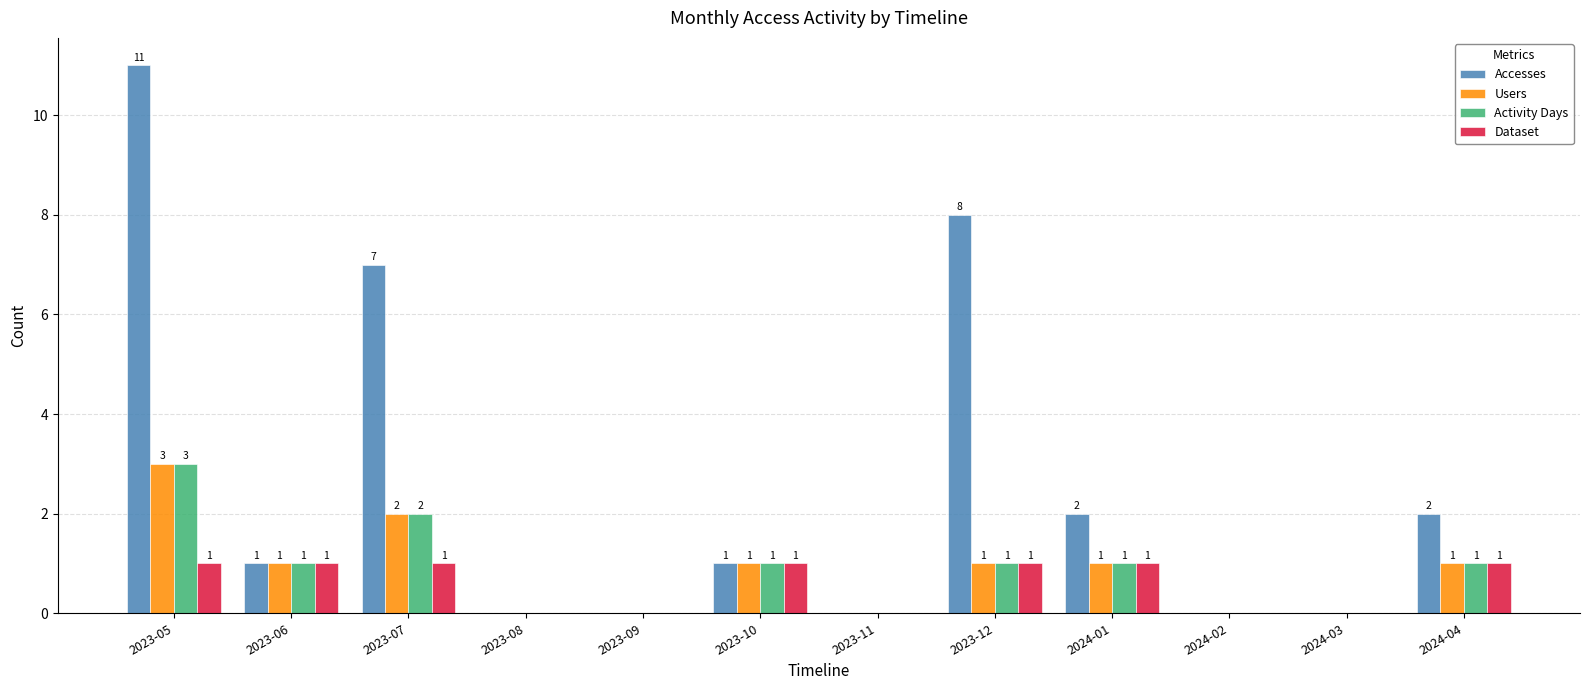

Reading left to right, transcribe all the data shown in this chart.

Accesses: 11	1	7	0	0	1	0	8	2	0	0	2
Users: 3	1	2	0	0	1	0	1	1	0	0	1
Activity Days: 3	1	2	0	0	1	0	1	1	0	0	1
Dataset: 1	1	1	0	0	1	0	1	1	0	0	1